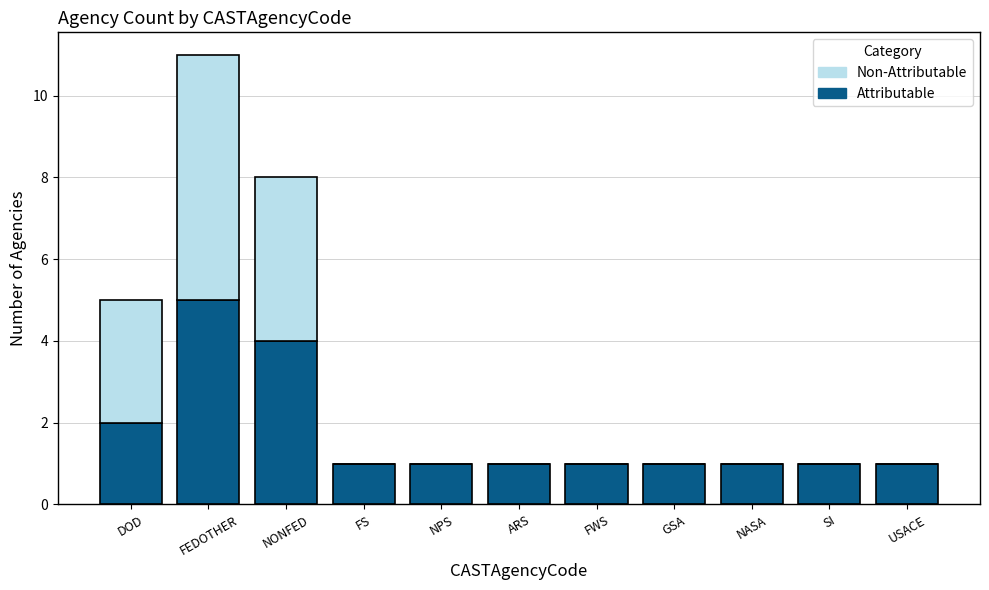

At which label does Attributable reach its peak?

FEDOTHER